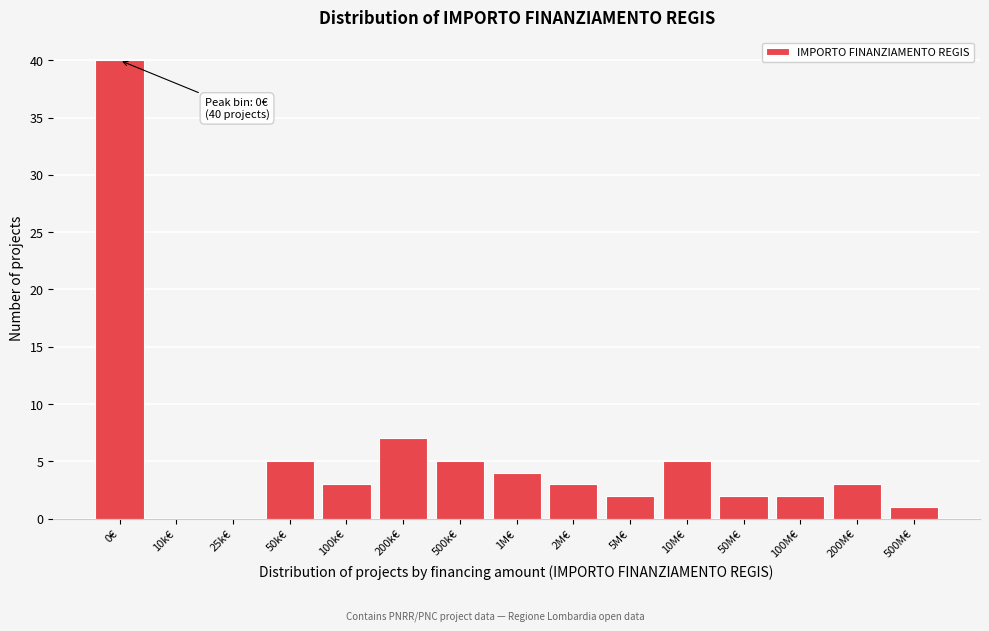

Reading left to right, what are all the values shown in this chart?

0€=40	10k€=0	25k€=0	50k€=5	100k€=3	200k€=7	500k€=5	1M€=4	2M€=3	5M€=2	10M€=5	50M€=2	100M€=2	200M€=3	500M€=1